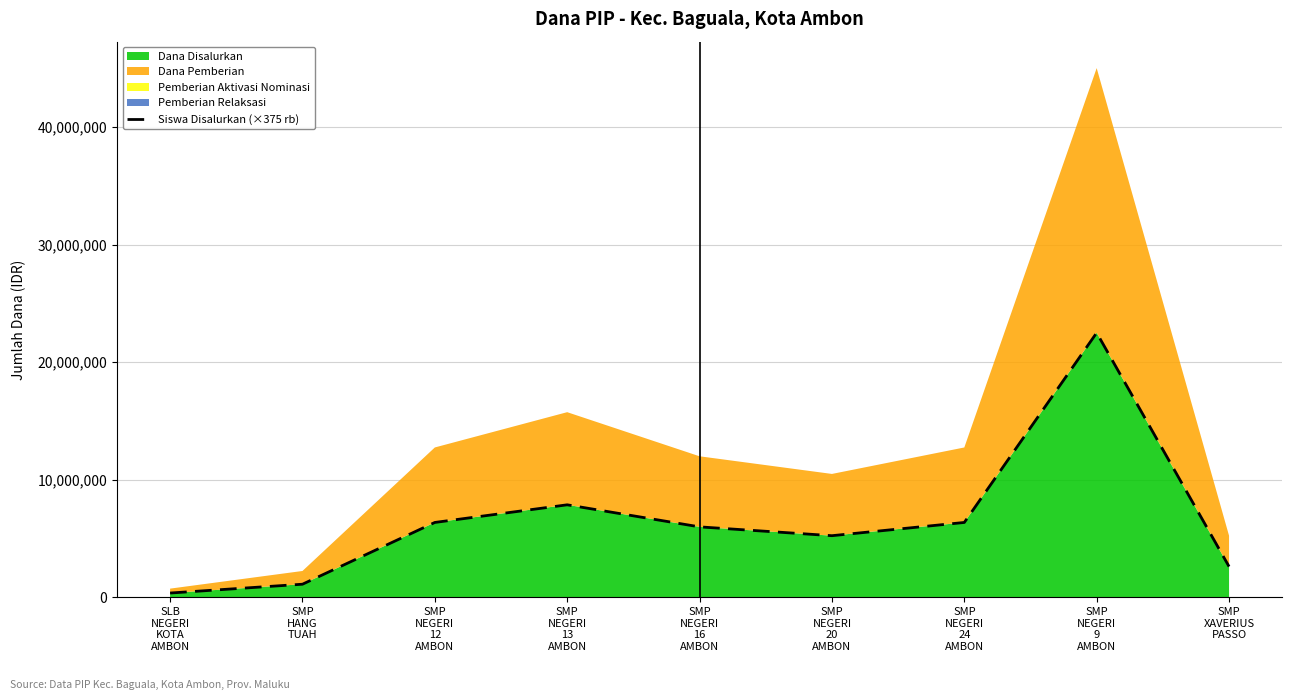

What is the difference between the values at SMP
NEGERI
9
AMBON and SMP
HANG
TUAH?

21375000